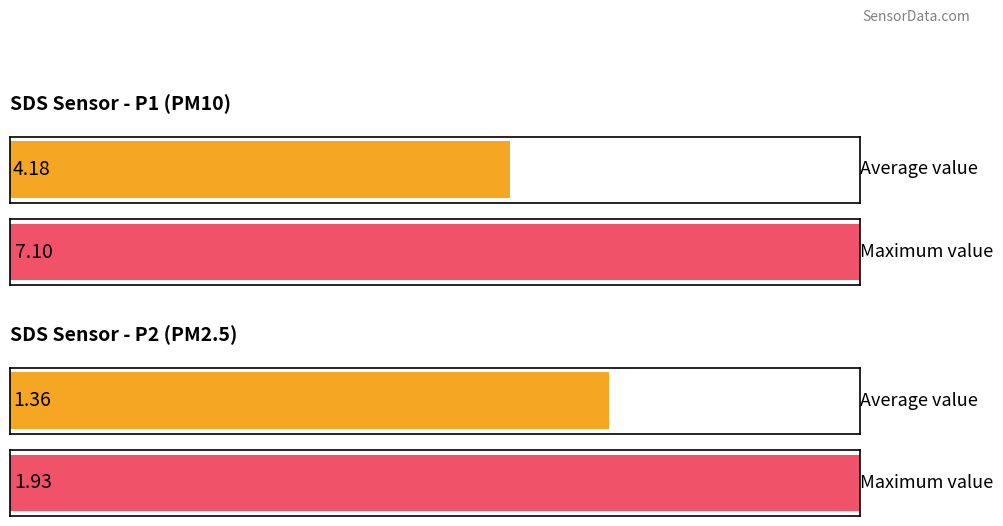

True or false: SDS_P1 has a value of 1.1 at 00:01.

False